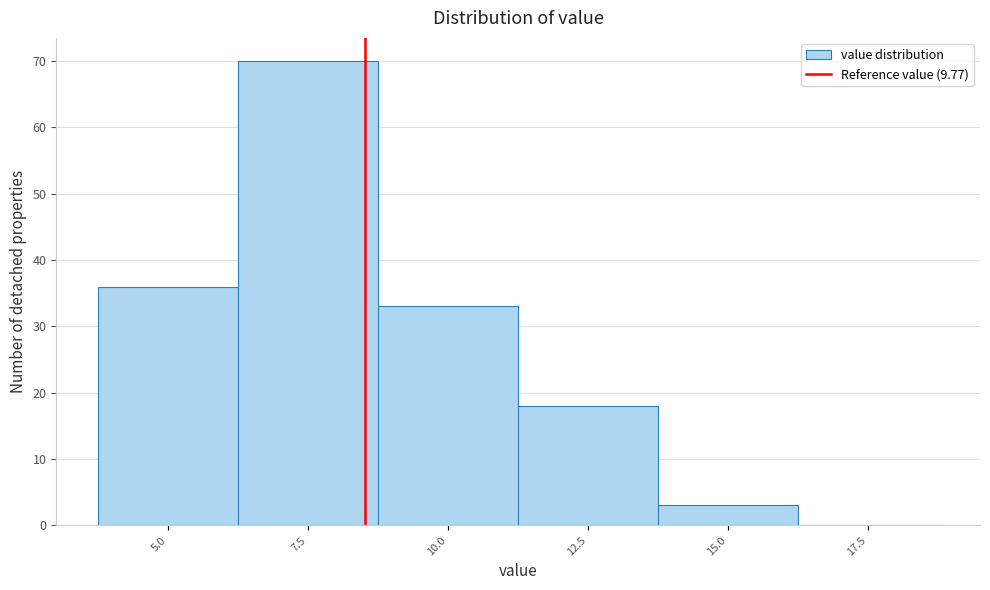

Reading right to left, transcribe all the data shown in this chart.

17.5=0	15.0=3	12.5=18	10.0=33	7.5=70	5.0=36